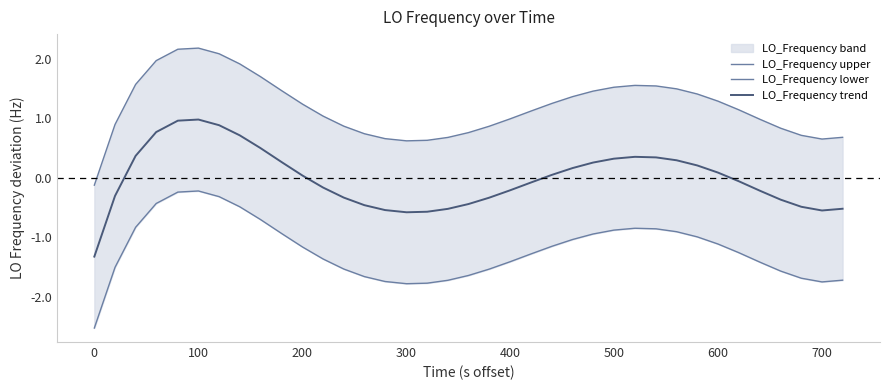

What are all the series names shown in the legend?

LO_Frequency upper, LO_Frequency lower, LO_Frequency trend